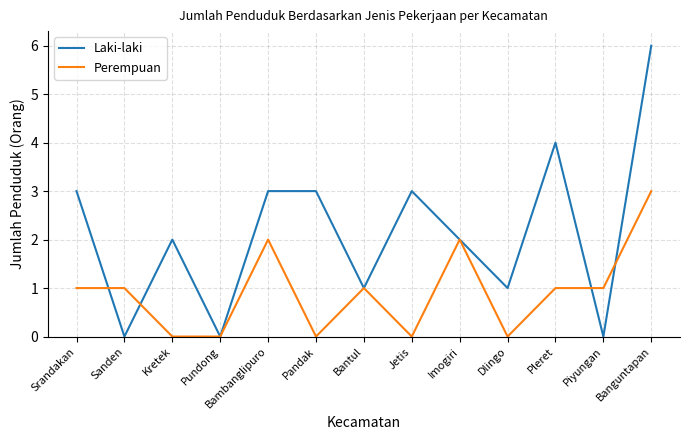

Which series has the largest total across all categories?

Laki-laki